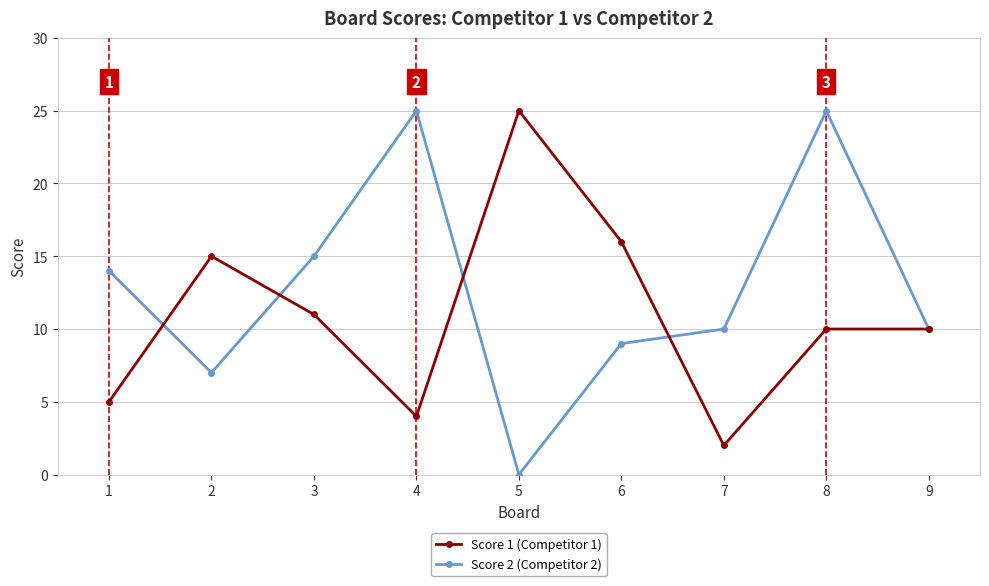

What is the maximum value for Score 1 (Competitor 1)?

25